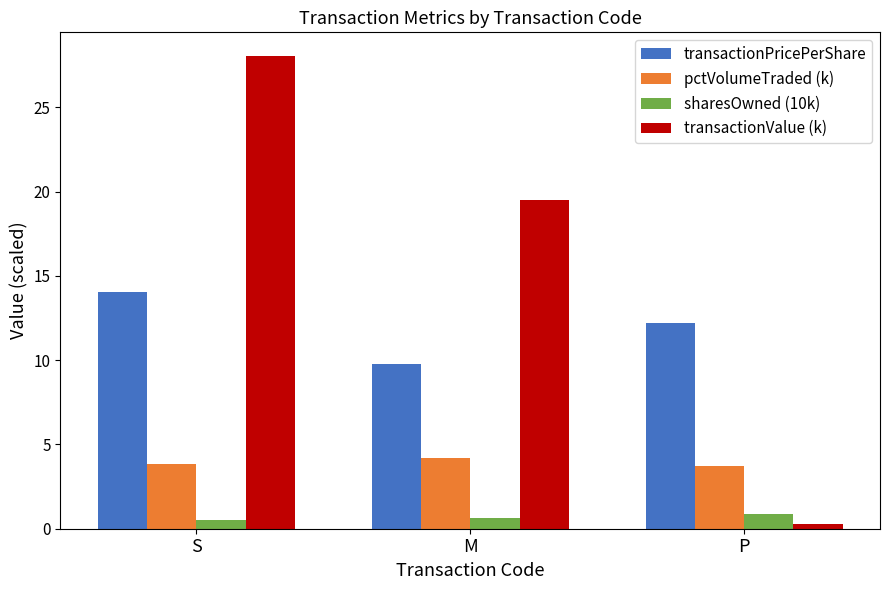

What is the sum of the sharesOwned (10k) values at P and S?

1.4